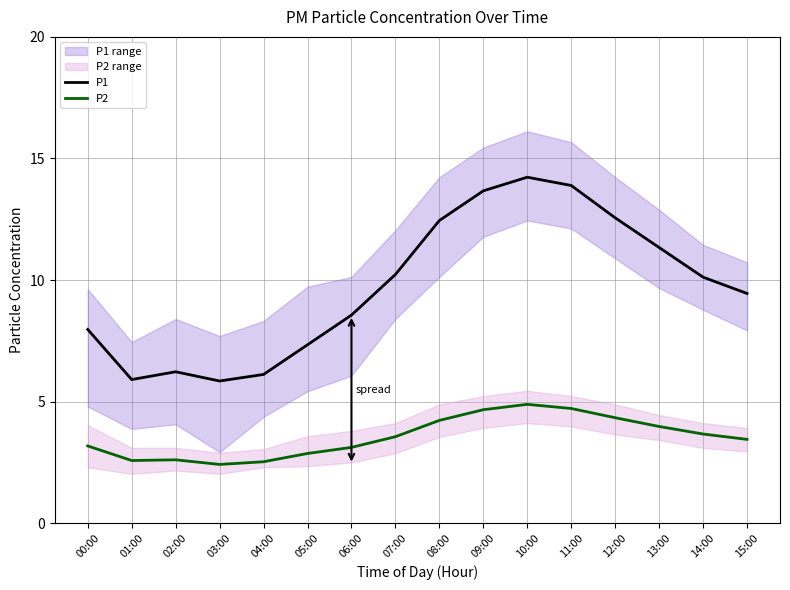

Between 00:00 and 13:00, which series saw the biggest shift?

P1